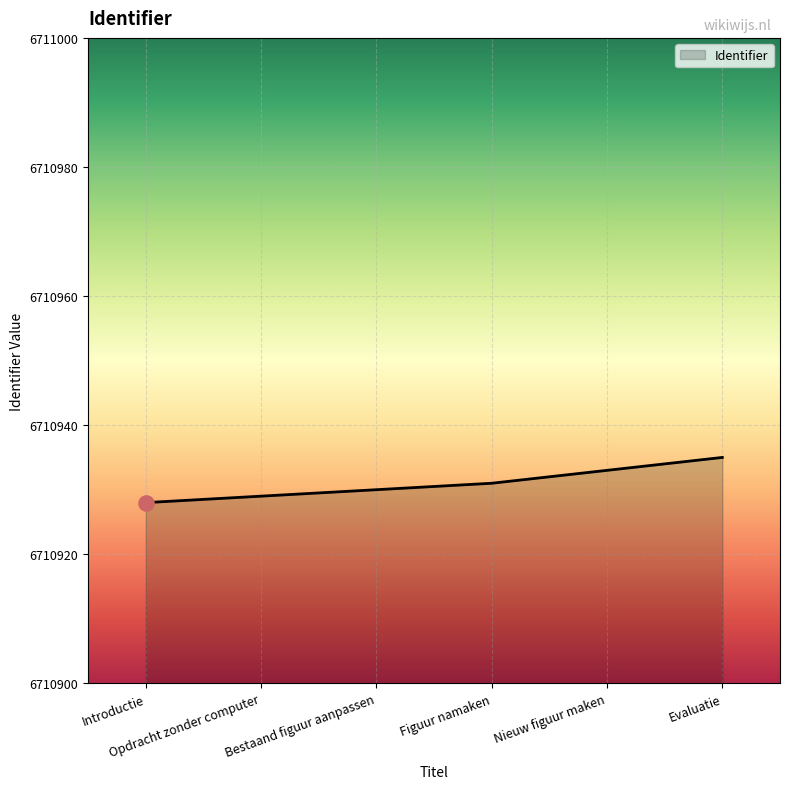

Approximately how many times larger is the value at Bestaand figuur aanpassen compared to Opdracht zonder computer?

1.0